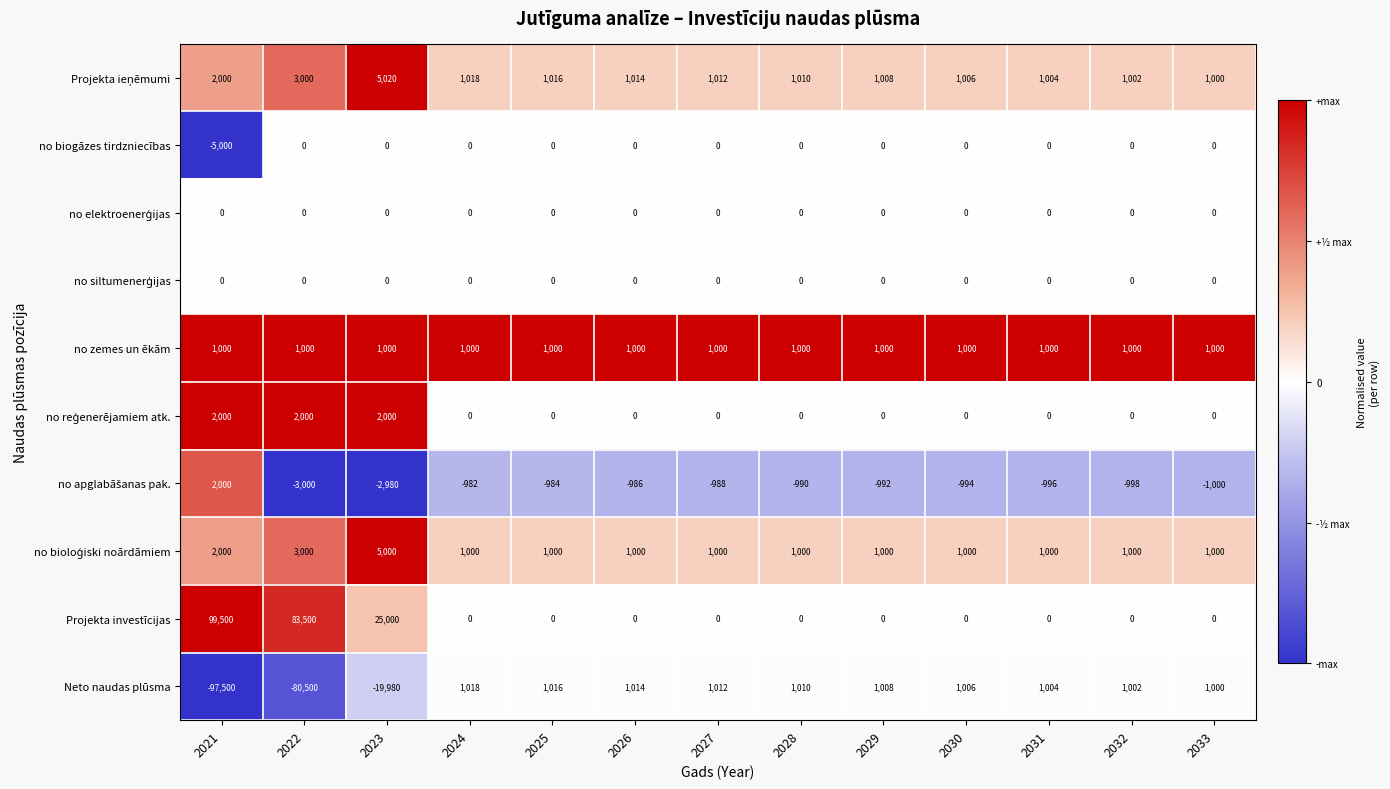

Where is Neto naudas plūsma nearest to the value -48241?

2023